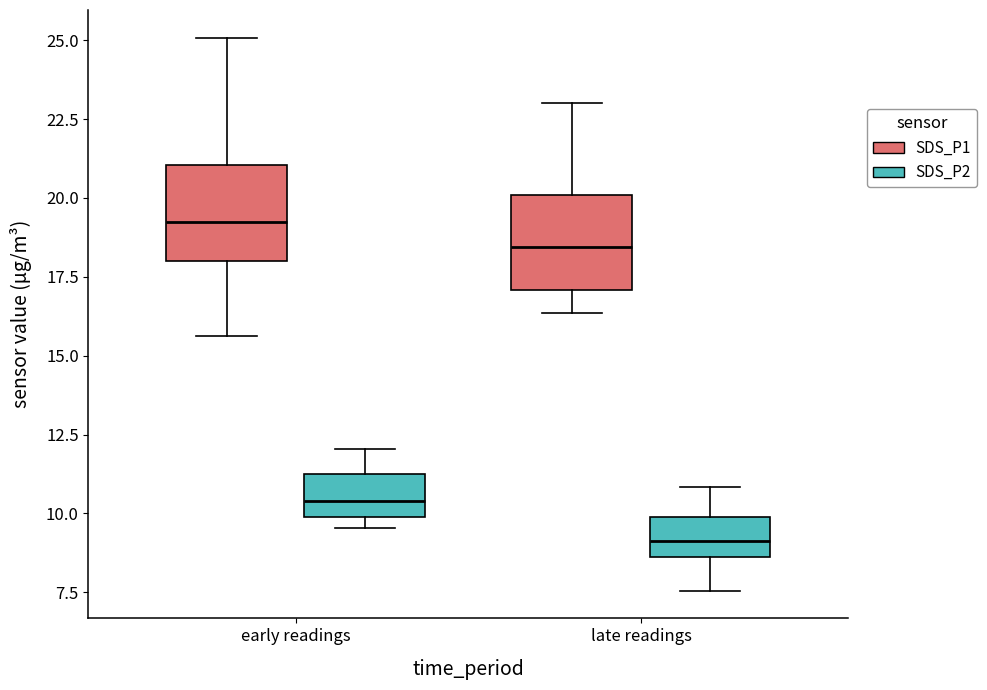

Where does the median line of the box for late readings (SDS_P1) sit on the y-axis? The values are not printed on the chart, so give them approximately, as read against the axis.

18.5